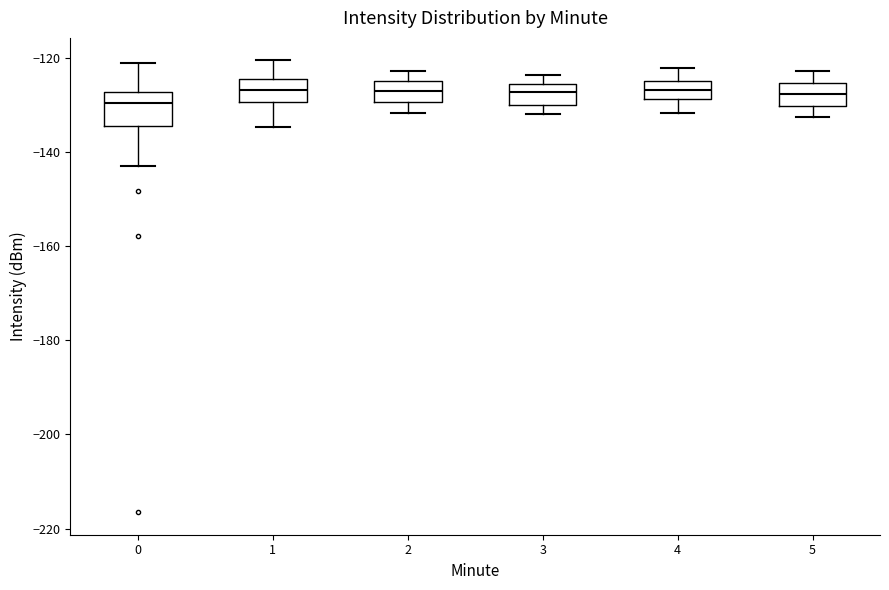

Reading left to right, transcribe this box plot: for each box, give where its median line is, the range the box spans, and where its two whiskers end, as read against the y-axis. The values are not printed on the chart, so give them approximately, as read against the axis.

0: median -130, box -134 to -128, whiskers -142 to -122
1: median -126, box -130 to -124, whiskers -134 to -120
2: median -126, box -130 to -124, whiskers -132 to -122
3: median -128, box -130 to -126, whiskers -132 to -124
4: median -126, box -128 to -124, whiskers -132 to -122
5: median -128, box -130 to -126, whiskers -132 to -122